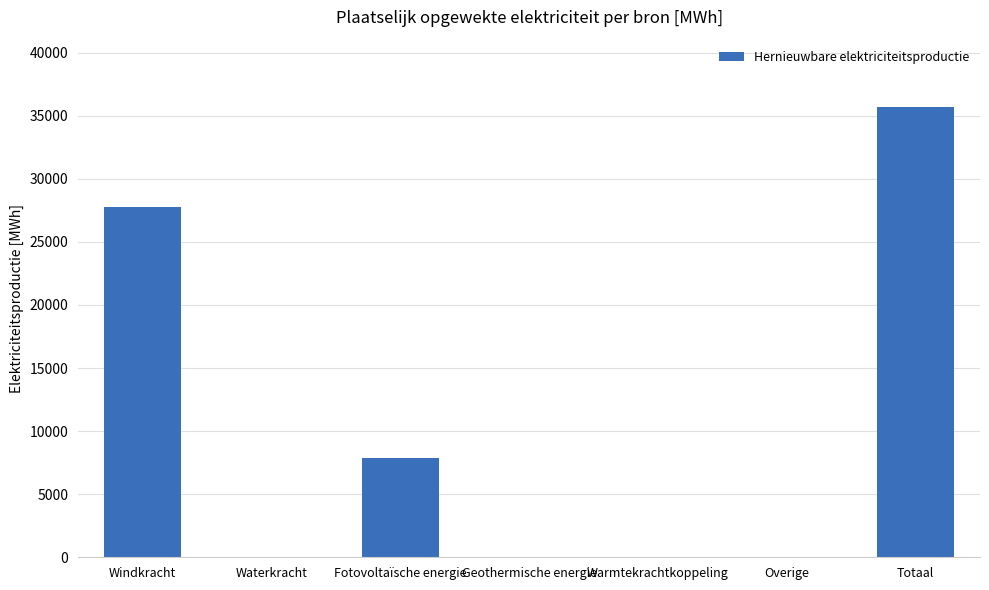

What is the ratio of the value at Totaal to the value at Warmtekrachtkoppeling?

817.3